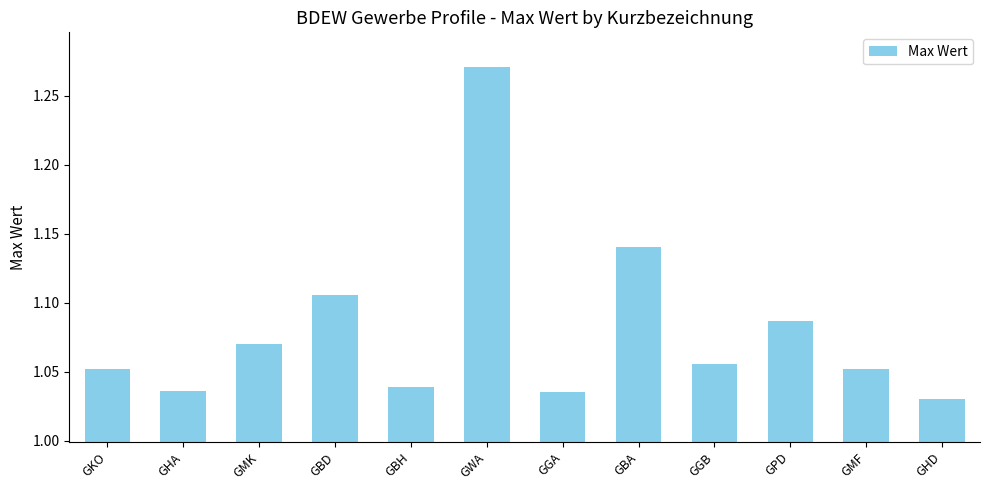

What is the change in value from GHA to GBA?

+0.1